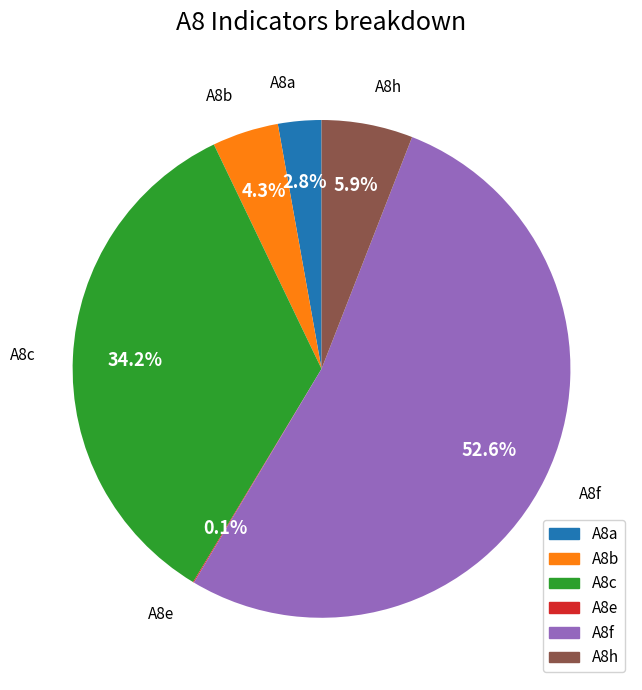

What portion of the pie excludes A8b?

95.7%